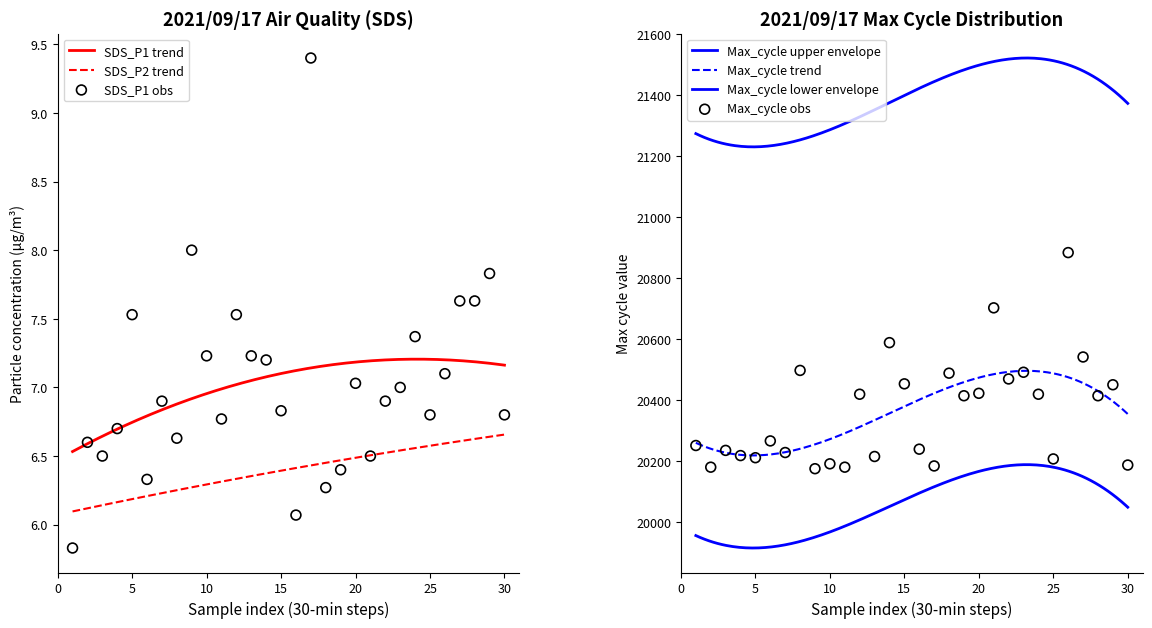

At how many categories does at least one series exceed 12581?

30